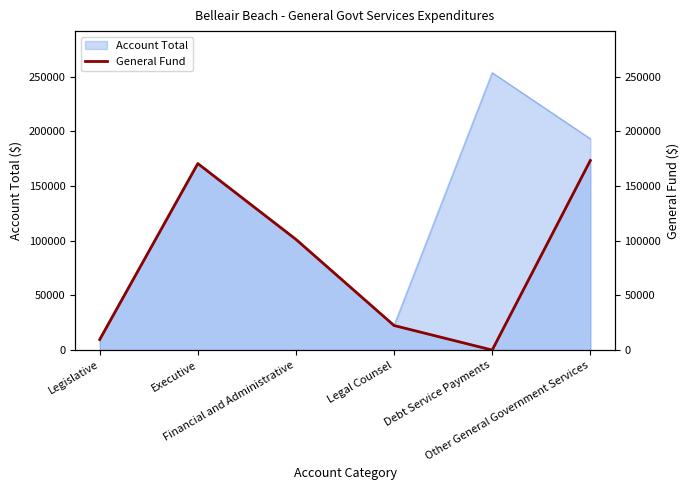

How many interior local peaks (higher than both neighbors) does the data have?

1